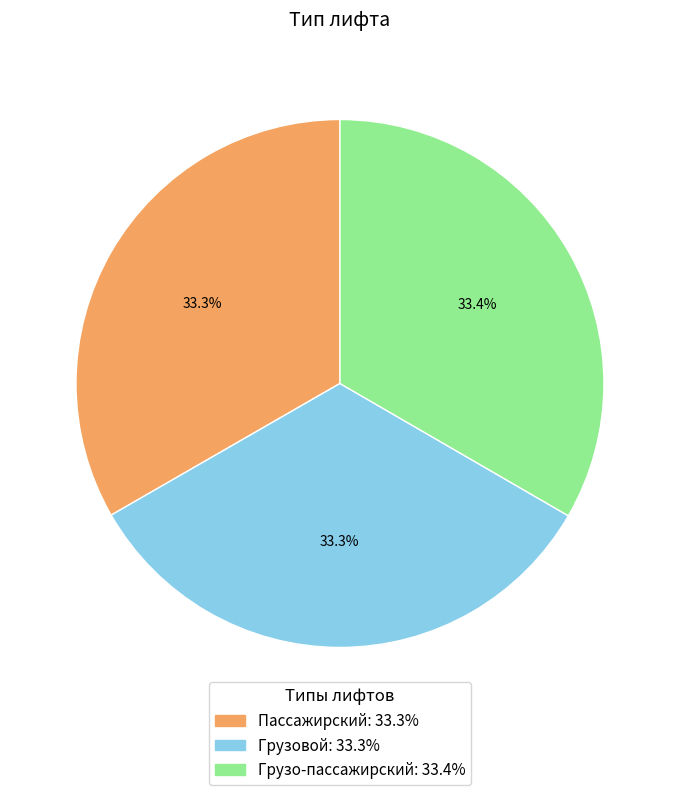

Is Пассажирский the majority of the pie?

No